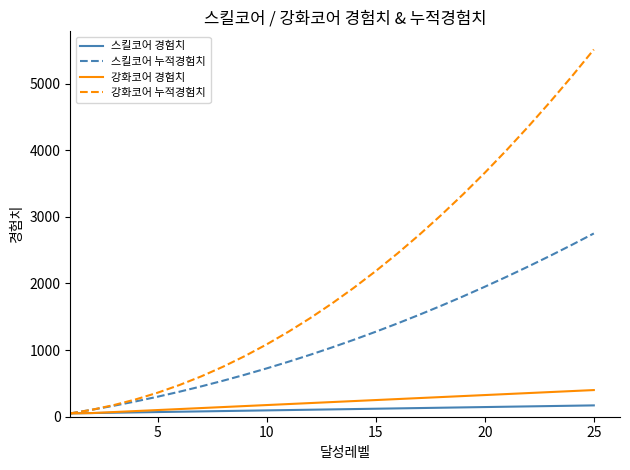

How many values in the 강화코어 경험치 series are below 220?

12